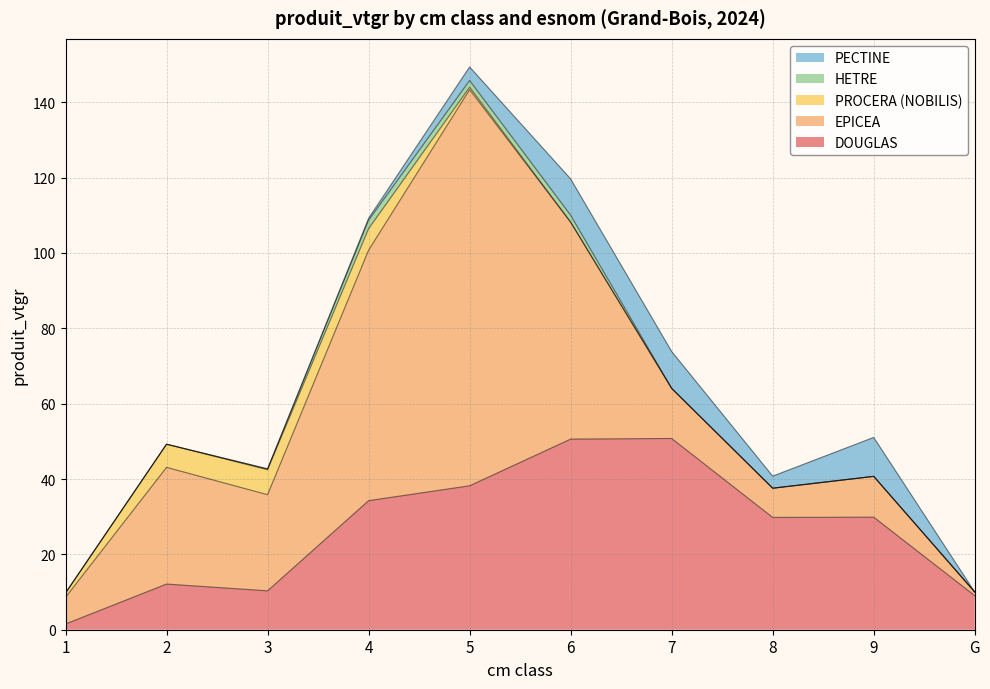

Reading left to right, extract all data points from this chart.

DOUGLAS: 1.5	12.1	10.3	34.3	38.2	50.6	50.8	29.8	29.9	9.0
EPICEA: 7.1	31.0	25.5	66.5	105.1	57.6	13.3	7.8	10.8	1.0
PROCERA (NOBILIS): 1.2	6.2	6.6	5.7	0.6	0.0	0.0	0.0	0.0	0.0
HETRE: 0.0	0.0	0.2	2.2	1.8	1.8	0.0	0.0	0.0	0.0
PECTINE: 0.0	0.0	0.0	0.5	3.6	9.6	9.8	3.2	10.3	0.0